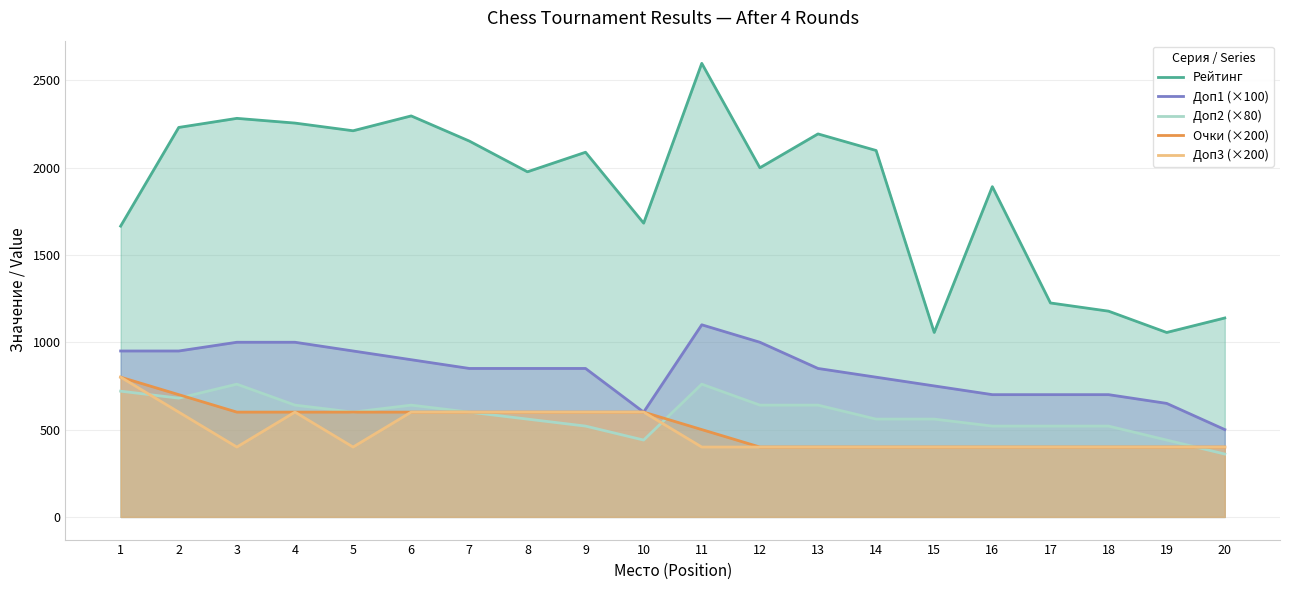

At which label does Рейтинг reach its minimum?

15